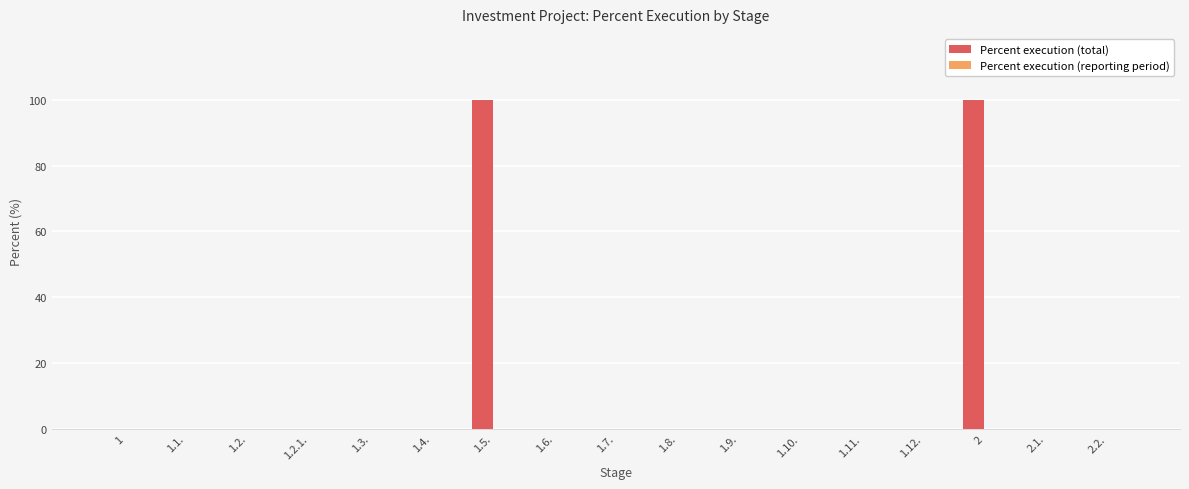

What is the maximum value shown in the chart?

100